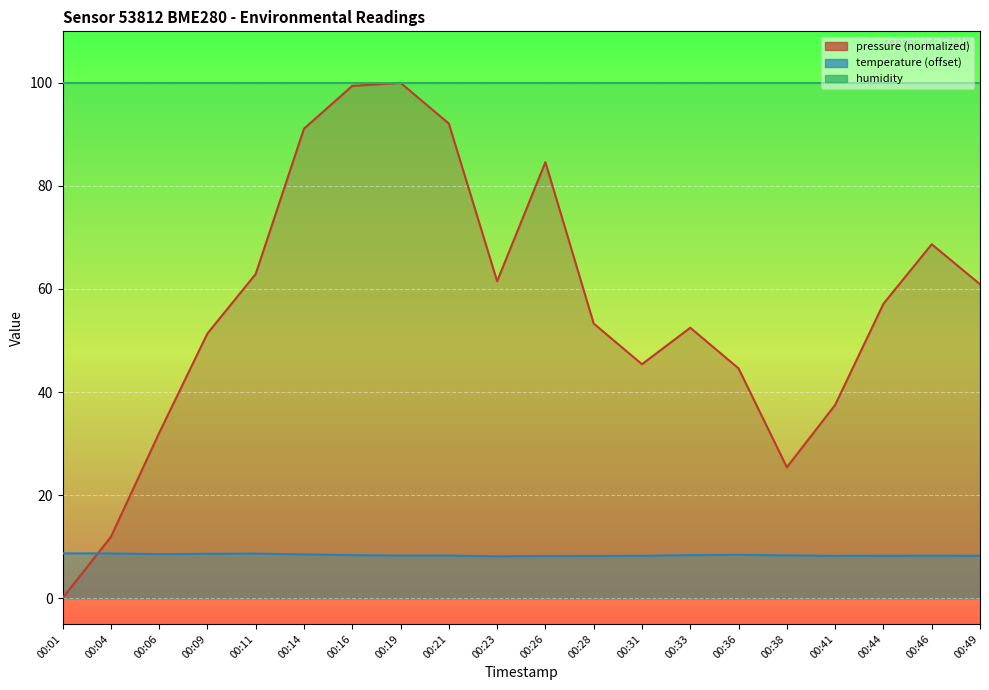

What is the value of the pressure point at the 6th from the left?

91.1